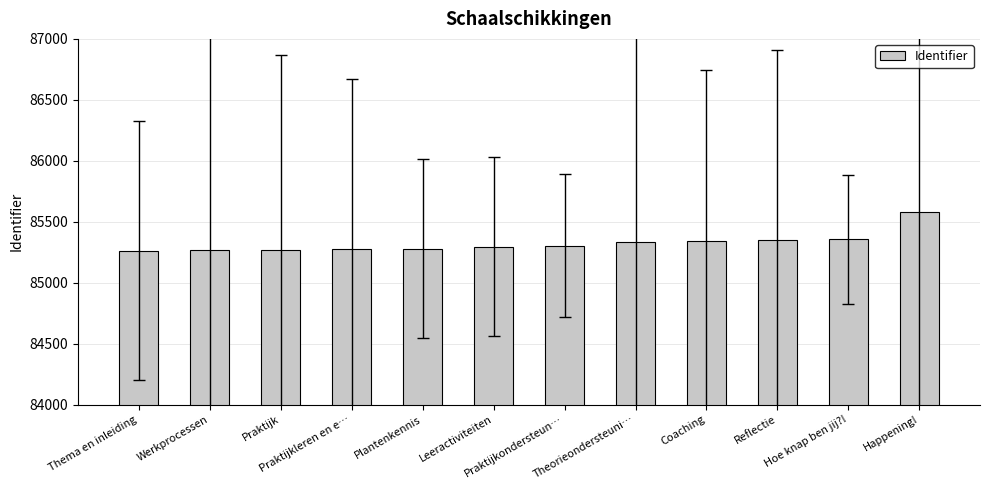

What position from the left is Werkprocessen?

2